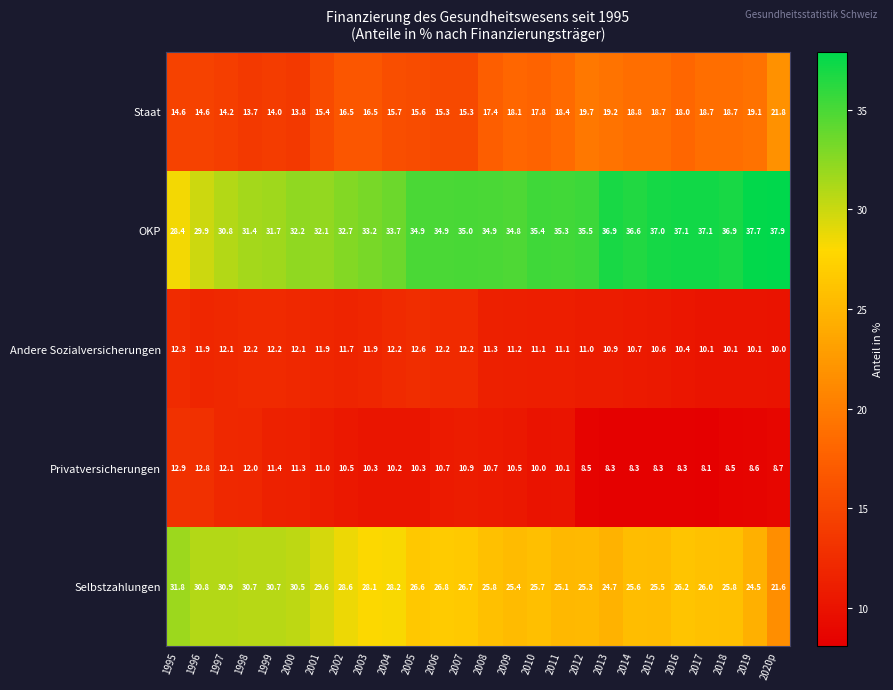

How many series are shown in this chart?

5